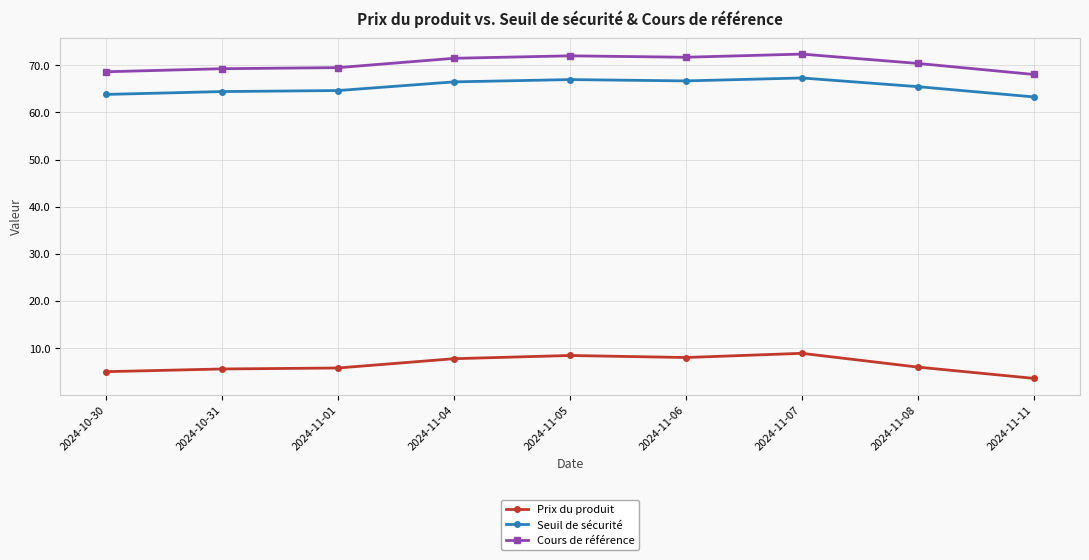

How many categories are shown in the chart?

9